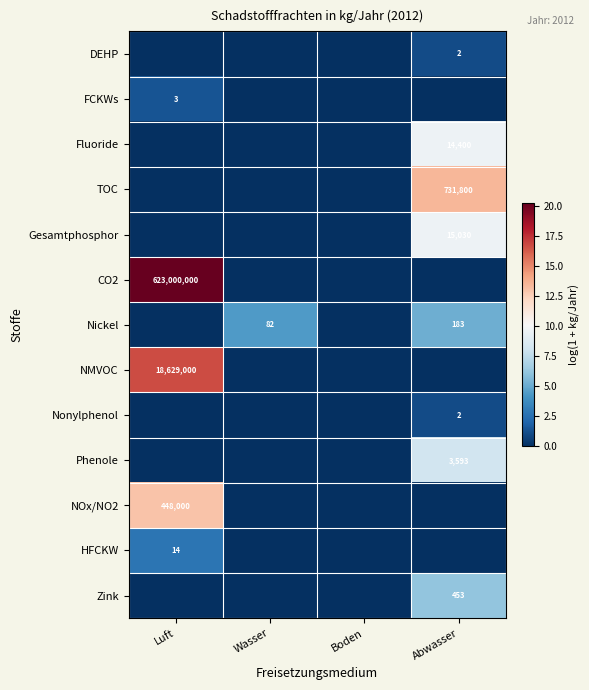

The Nonylphenol series shows 2 at Abwasser. True or false?

True